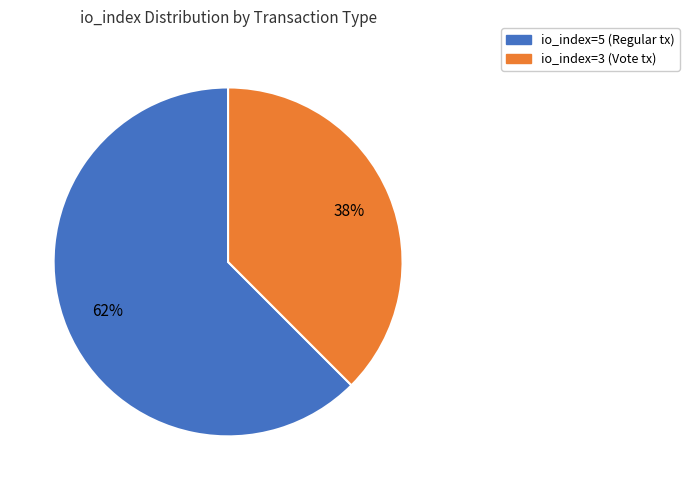

Count the number of slices in the pie.

2